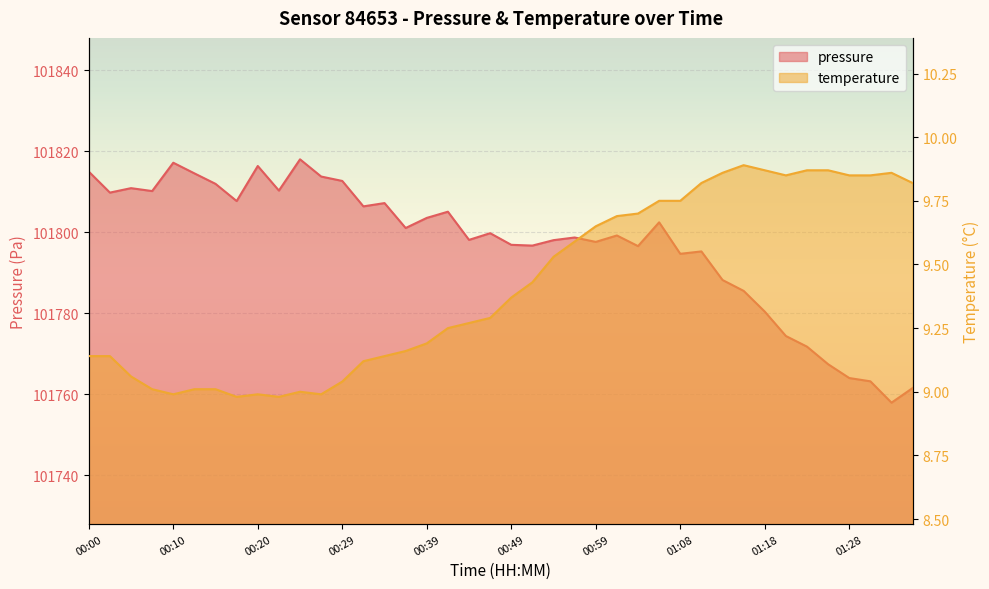

Is it true that pressure equals 46370.9 at 00:46?

False